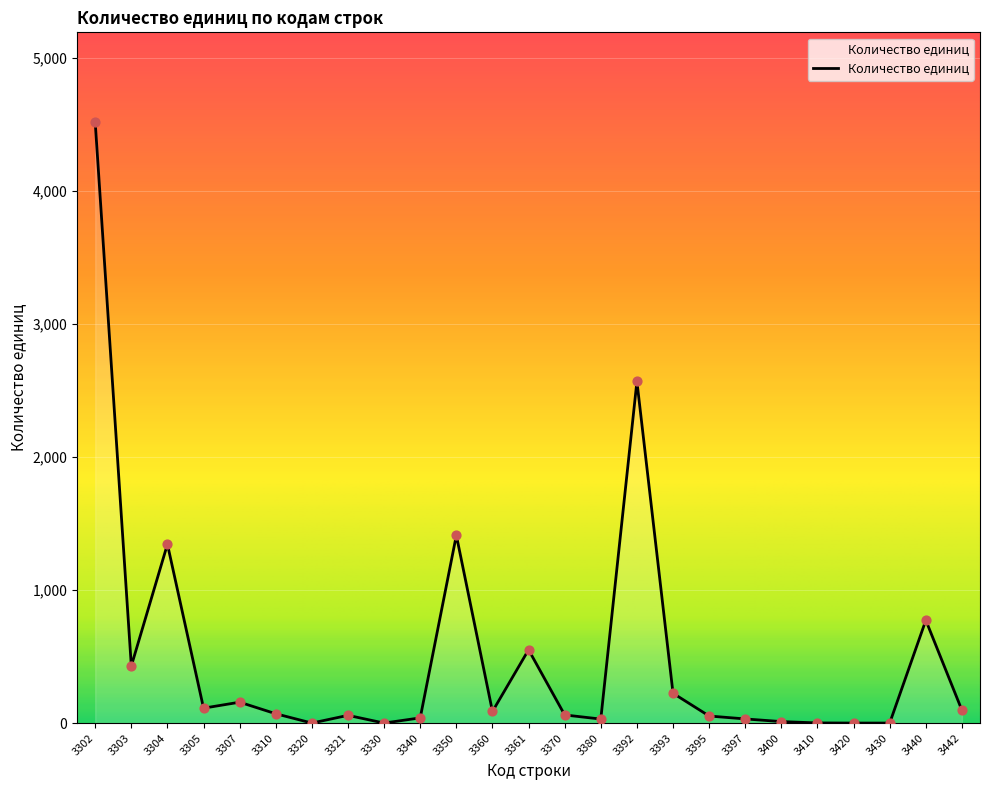

Approximately how many times larger is the value at 3440 compared to 3340?

19.8